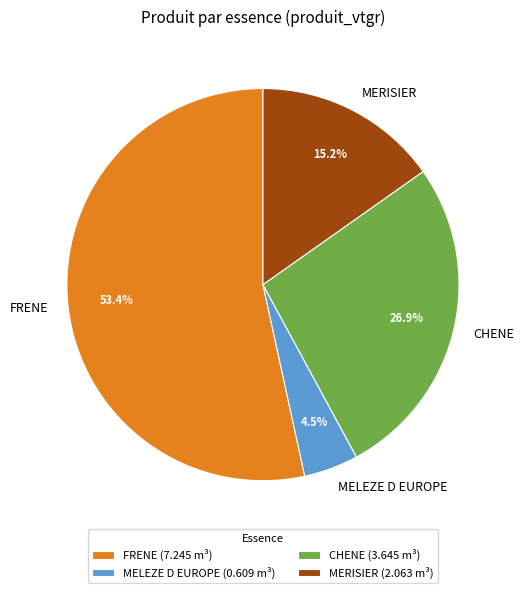

The MERISIER slice represents 30% of the pie. True or false?

False